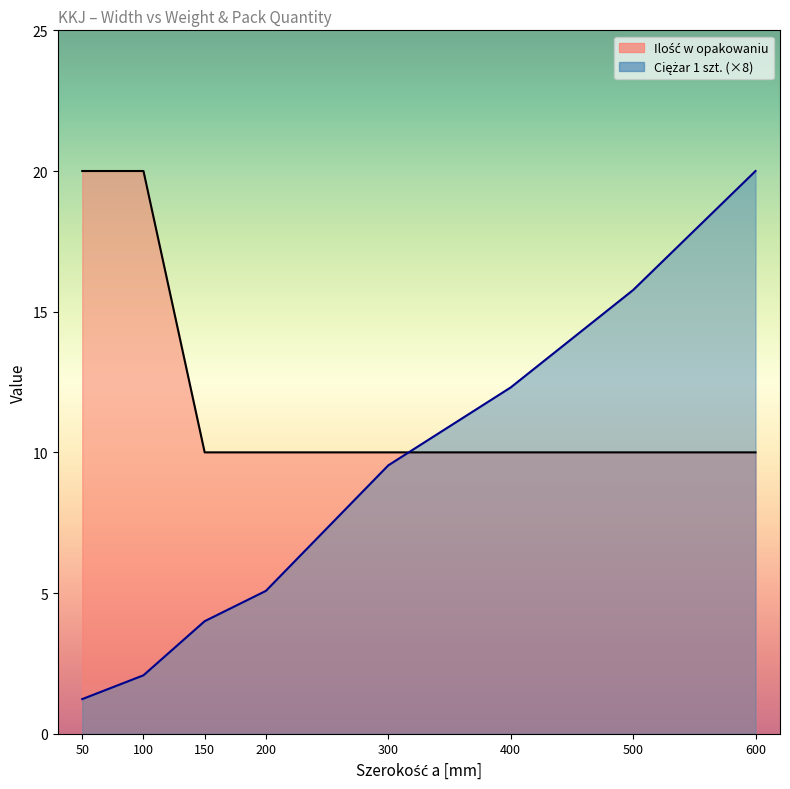

Rank the series by their average value, from highest to lowest.

Ilość w opakowaniu, Ciężar 1 szt.